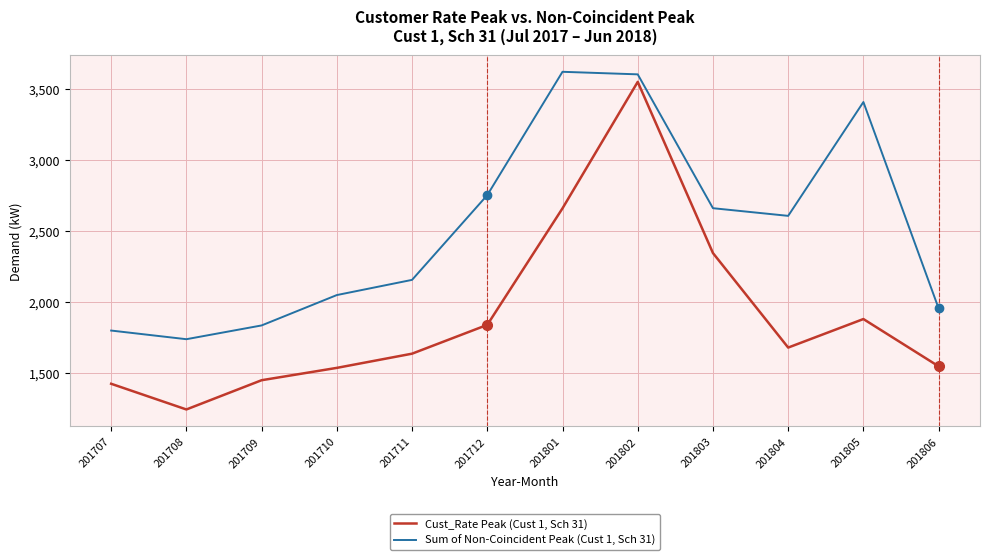

What is the difference between the Cust_Rate Peak (Cust 1, Sch 31) values at 201712 and 201710?

303